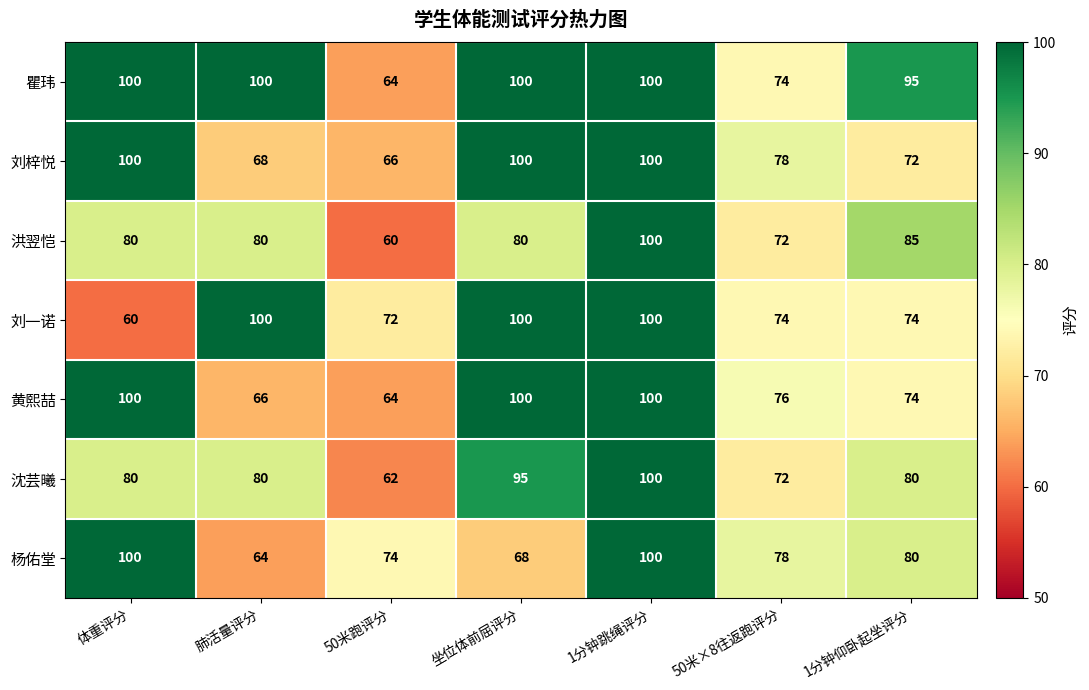

How many categories are shown in the chart?

7